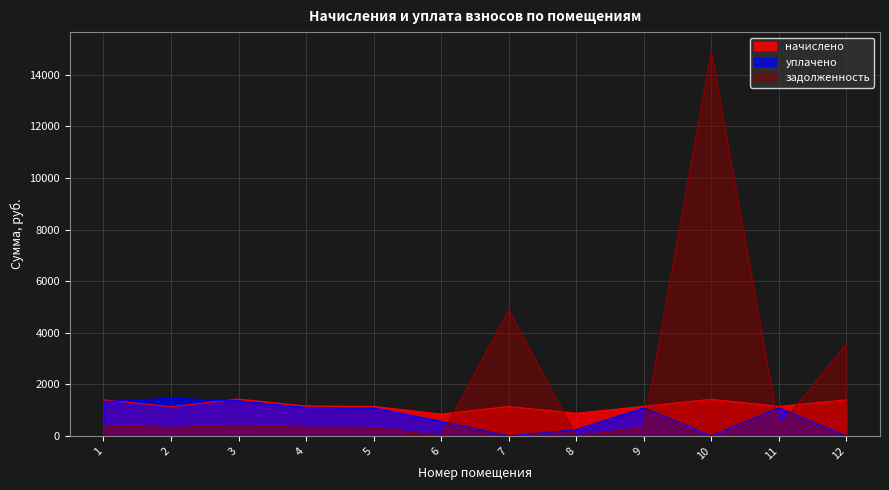

True or false: задолженность and начислено cross at least once.

True